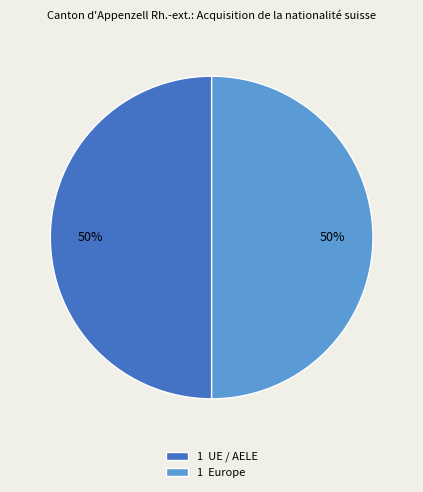

Do 1 Europe and 1 UE / AELE together represent more than half of the pie?

Yes